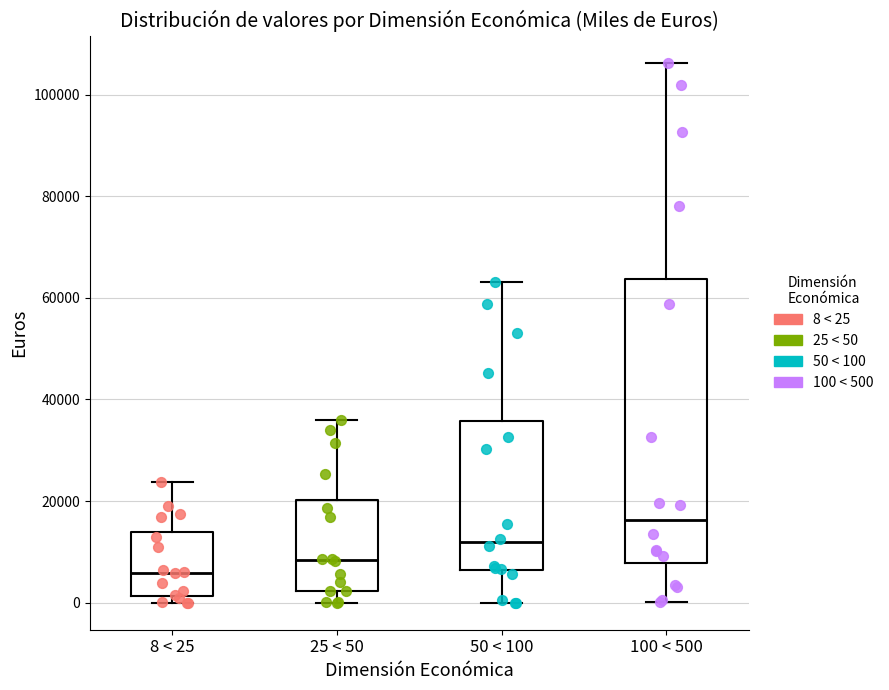

Reading left to right, transcribe this box plot: for each box, give where its median line is, the range the box spans, and where its two whiskers end, as read against the y-axis. The values are not printed on the chart, so give them approximately, as read against the axis.

8 < 25: median 6000, box 2000 to 14000, whiskers 0 to 24000
25 < 50: median 8000, box 2000 to 20000, whiskers 0 to 36000
50 < 100: median 12000, box 6000 to 36000, whiskers 0 to 64000
100 < 500: median 16000, box 8000 to 64000, whiskers 0 to 106000